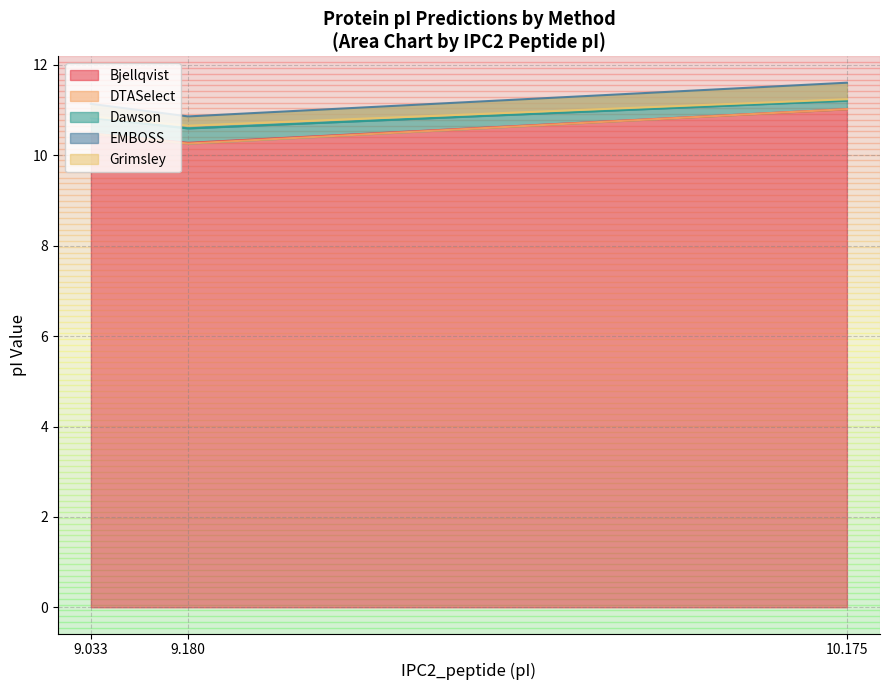

What is the maximum value for Bjellqvist?

11.0